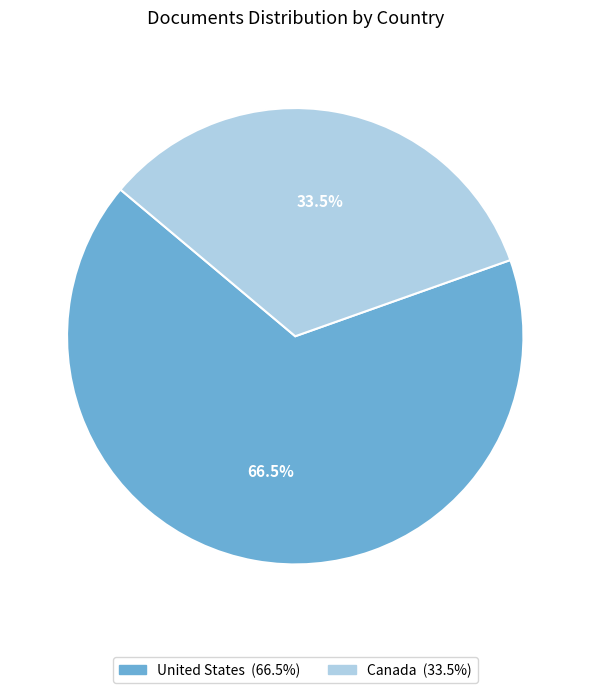

Is there a majority slice in this chart?

Yes